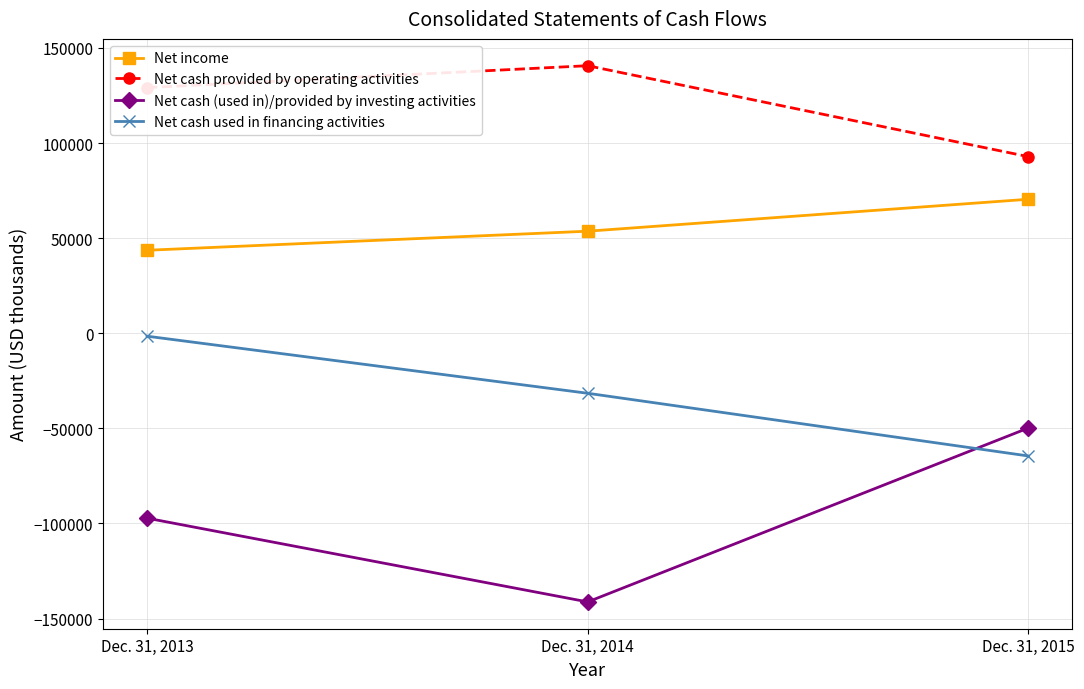

Which series changed the most between Dec. 31, 2013 and Dec. 31, 2014?

Net cash (used in)/provided by investing activities